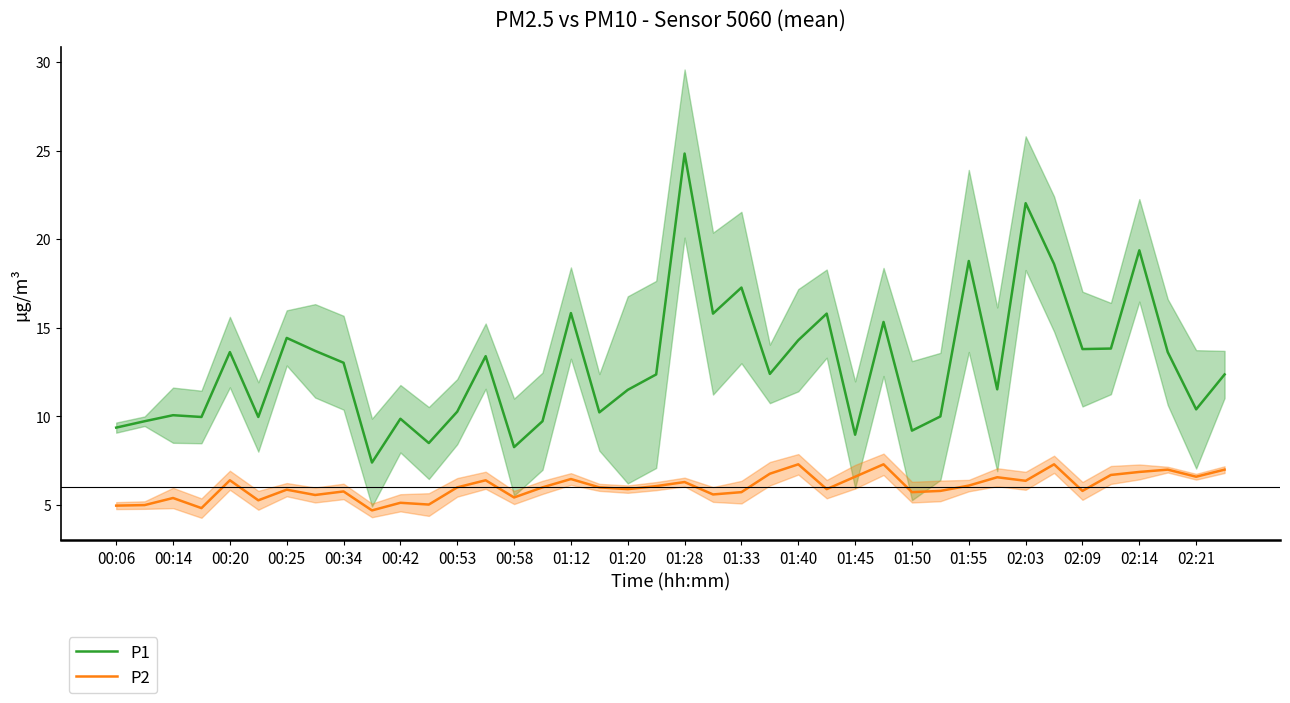

What are all the series names shown in the legend?

P1, P2